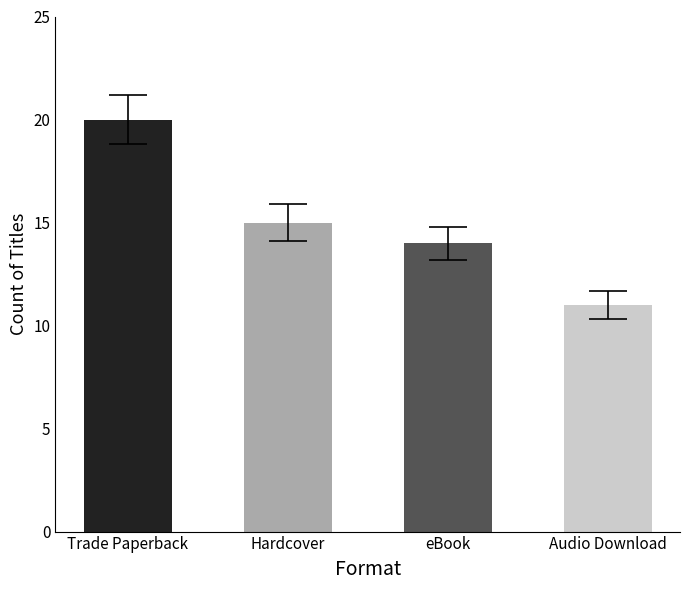

Rank the categories by value from highest to lowest.

Trade Paperback, Hardcover, eBook, Audio Download